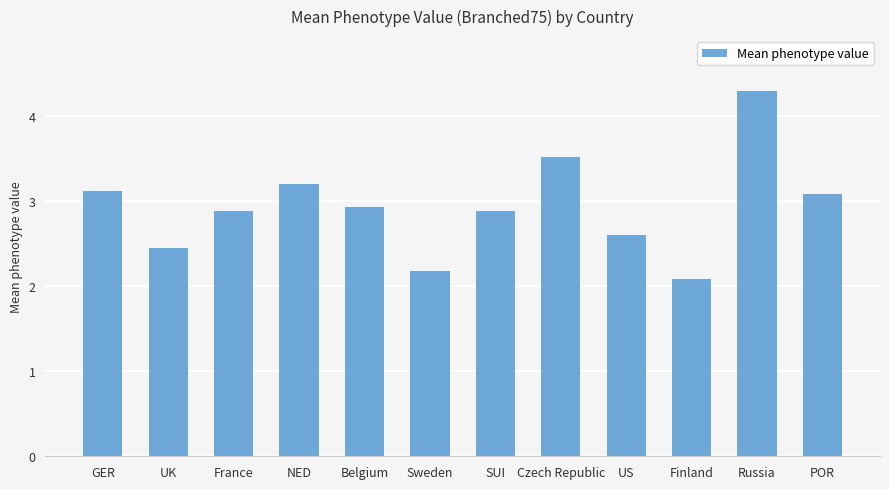

The value at Sweden is 2.2. True or false?

True